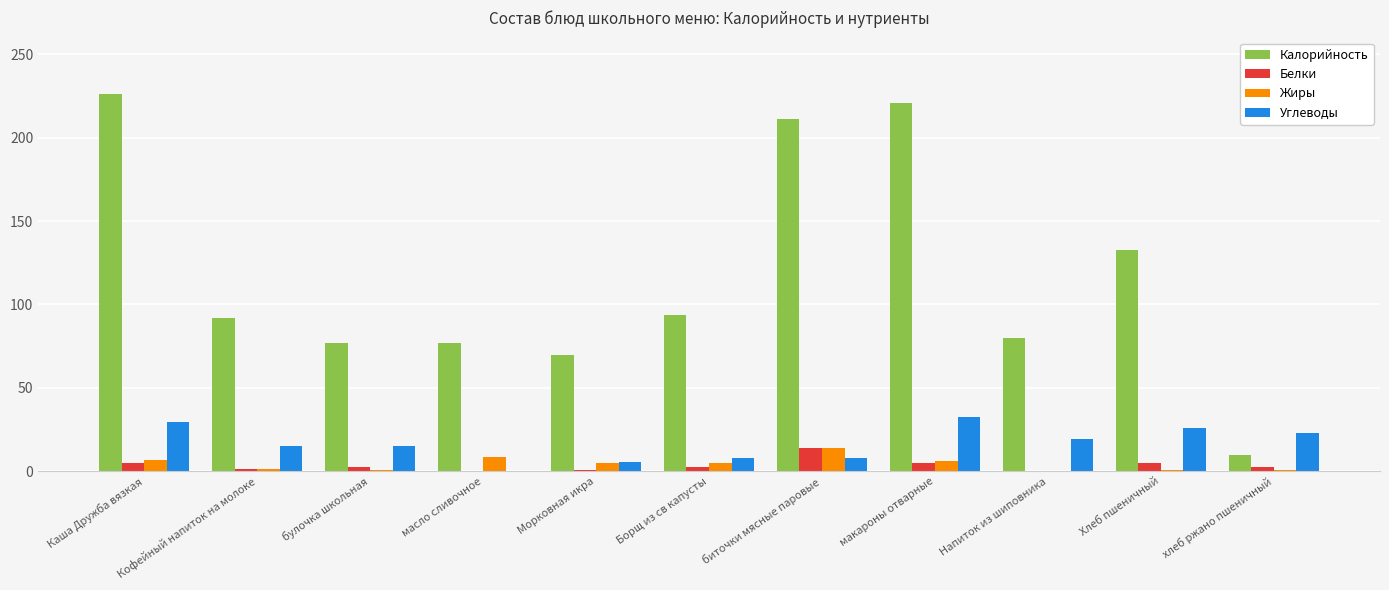

The value of Калорийность at макароны отварные is 220.5. True or false?

True